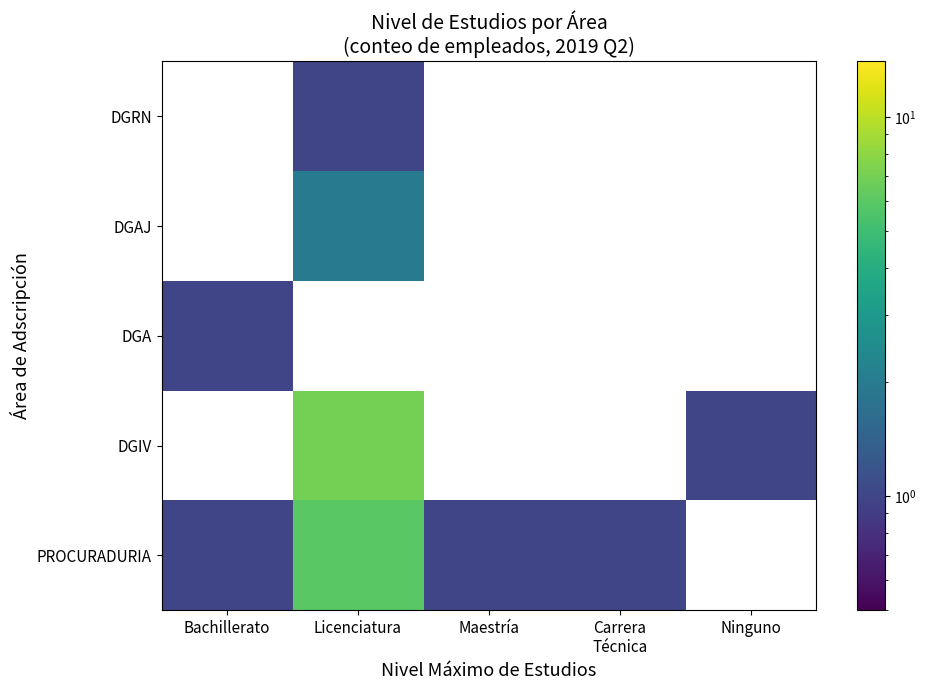

What is the maximum value for DGA?

1.0